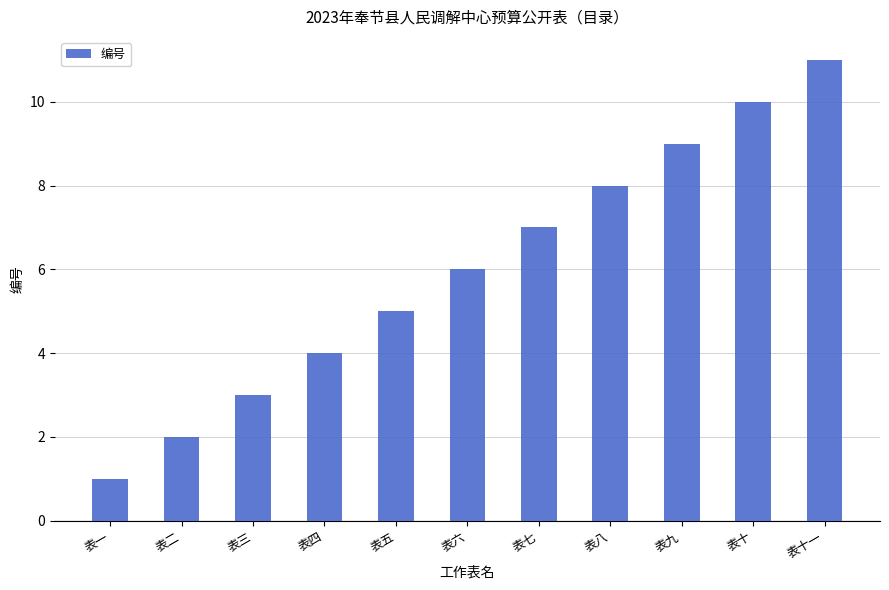

Reading left to right, what are all the values shown in this chart?

表一=1	表二=2	表三=3	表四=4	表五=5	表六=6	表七=7	表八=8	表九=9	表十=10	表十一=11